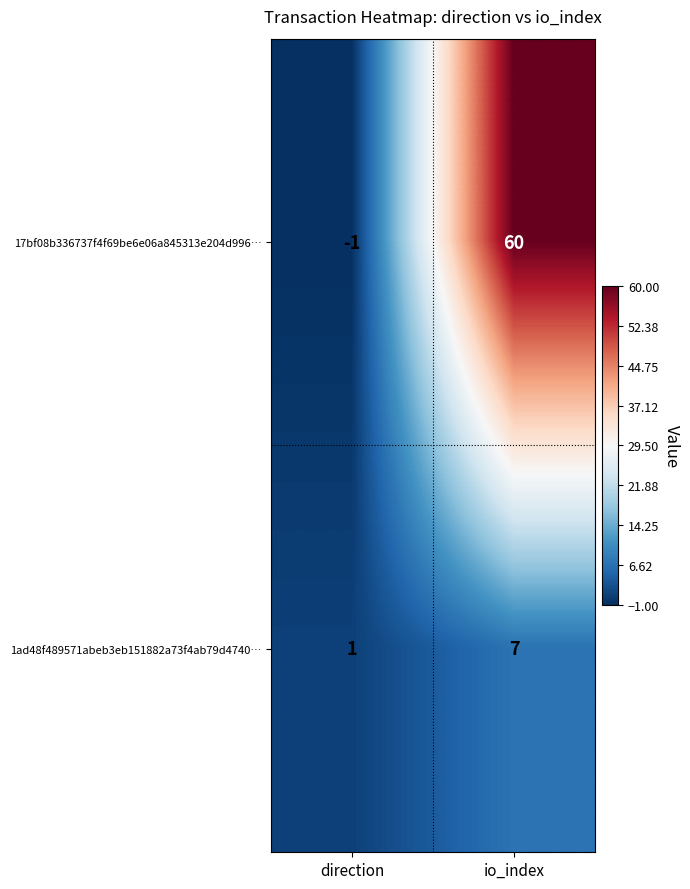

At which label is 1ad48f489571abeb3eb151882a73f4ab79d4740… closest to 4?

direction